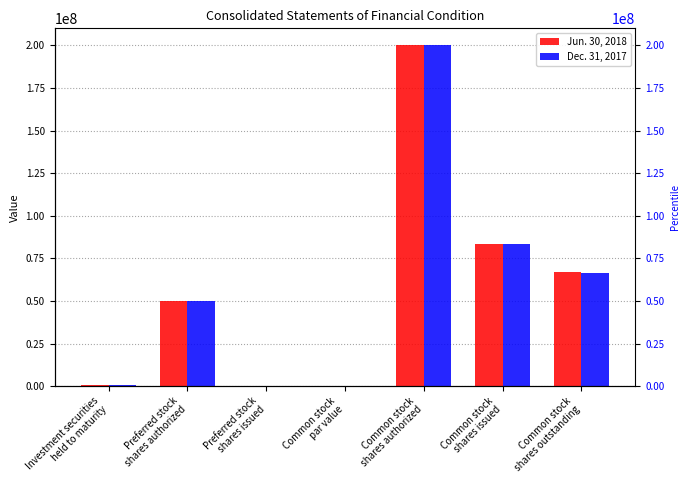

What is the difference between the maximum and minimum values in the Dec. 31, 2017 series?

200000000